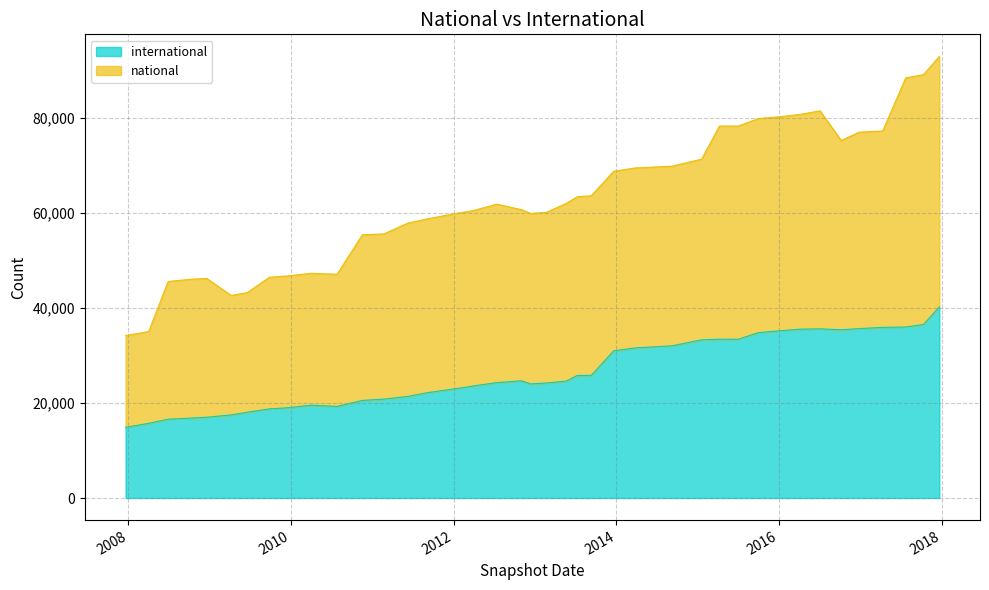

Rank the categories by value from highest to lowest.

2017-12-22, 2017-10-12, 2017-07-24, 2017-04-12, 2016-12-27, 2016-07-04, 2016-04-05, 2016-10-07, 2016-01-04, 2015-10-01, 2015-04-09, 2015-07-03, 2015-01-19, 2014-09-08, 2014-03-28, 2013-12-20, 2013-09-10, 2013-07-09, 2012-10-31, 2013-05-21, 2012-07-13, 2013-02-20, 2012-12-11, 2012-03-26, 2012-01-18, 2011-09-05, 2011-06-10, 2011-02-21, 2010-11-17, 2010-04-01, 2010-07-26, 2009-12-16, 2009-09-25, 2009-06-17, 2009-04-06, 2008-12-17, 2008-10-10, 2008-06-27, 2008-04-01, 2007-12-19